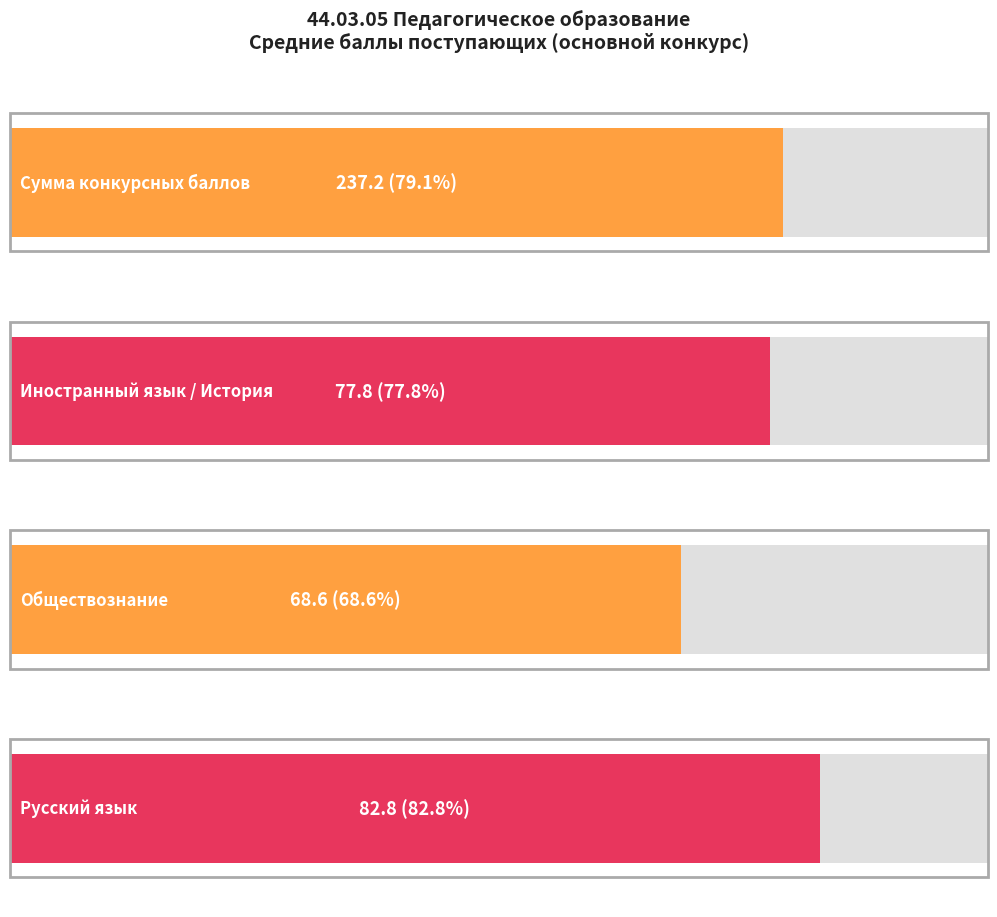

What is the average value of the Обществознание series?

69